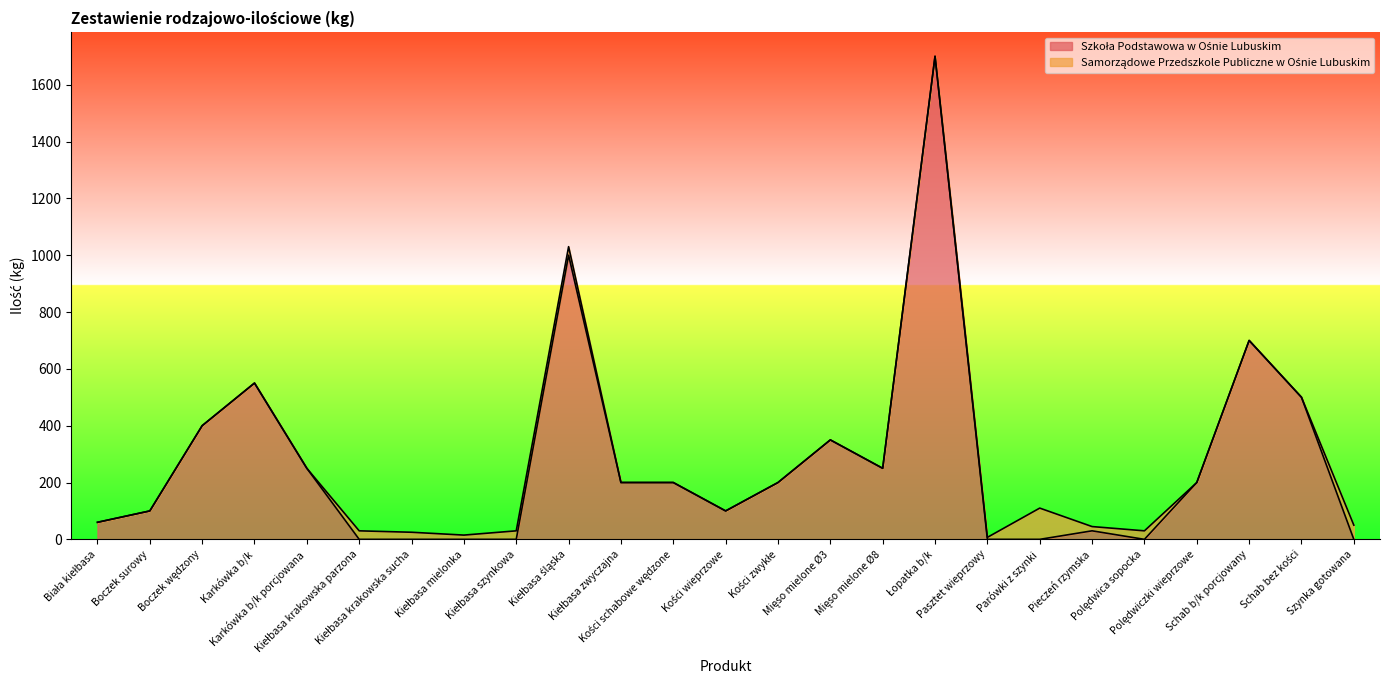

Rank the categories by value from highest to lowest.

Łopatka b/k, Kiełbasa śląska, Schab b/k porcjowany, Karkówka b/k, Schab bez kości, Boczek wędzony, Mięso mielone Ø3, Karkówka b/k porcjowana, Mięso mielone Ø8, Kiełbasa zwyczajna, Kości schabowe wędzone, Kości zwykłe, Polędwiczki wieprzowe, Boczek surowy, Kości wieprzowe, Biała kiełbasa, Pieczeń rzymska, Kiełbasa krakowska parzona, Kiełbasa krakowska sucha, Kiełbasa mielonka, Kiełbasa szynkowa, Pasztet wieprzowy, Parówki z szynki, Polędwica sopocka, Szynka gotowana